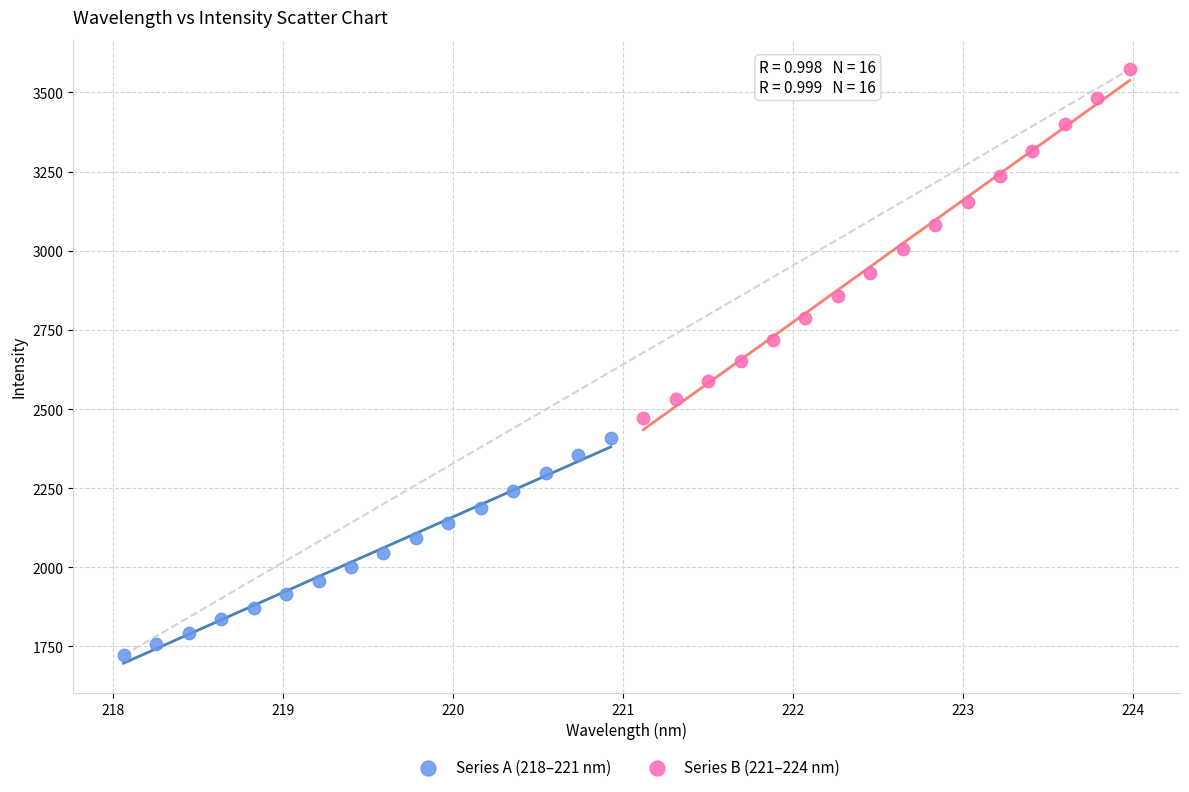

Which series contains the lowest Y value?

Series A (218–221 nm)